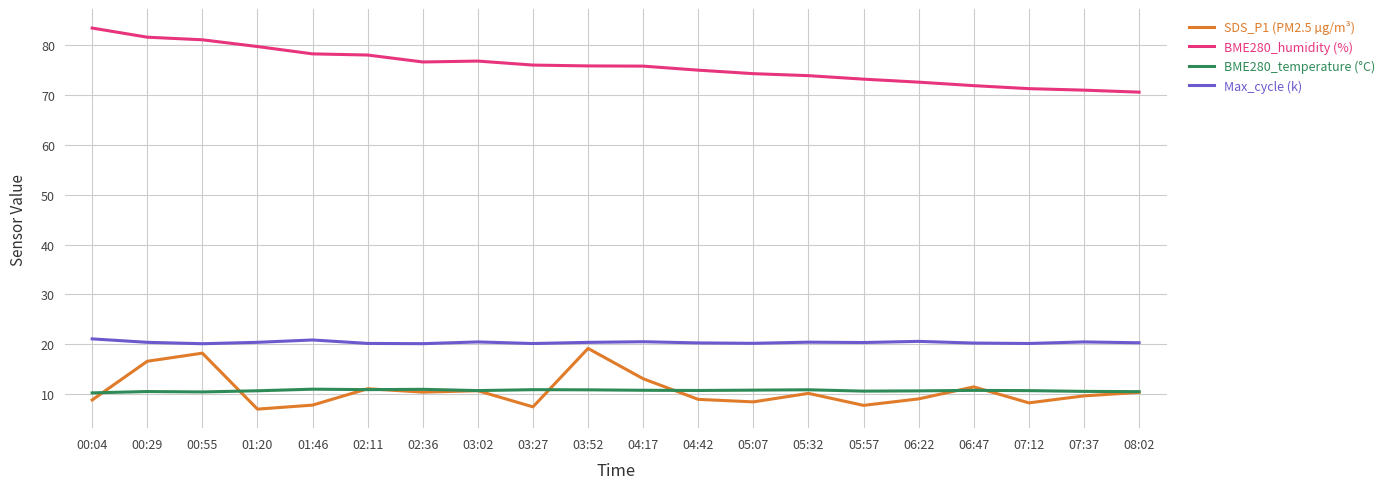

What is the spread (max minus min) of values at 03:02?

66.0